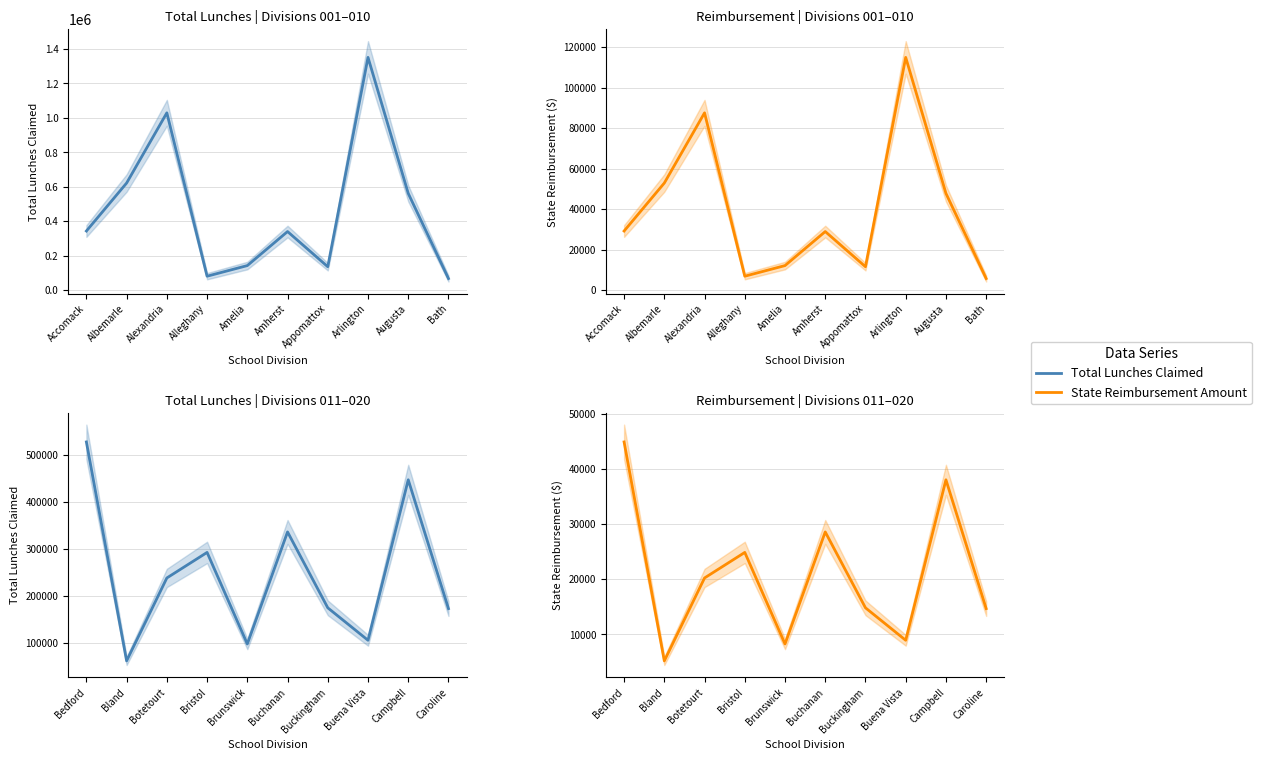

True or false: State Reimbursement Amount and Total Lunches Claimed intersect in this chart.

False